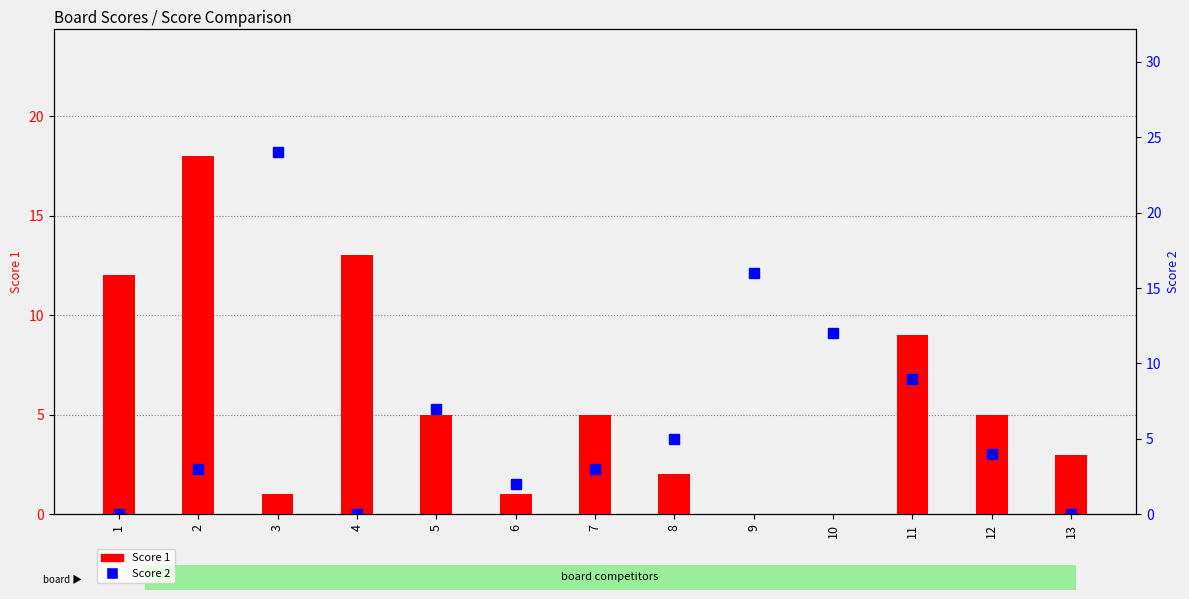

The Score 2 series shows 8 at 9. True or false?

False